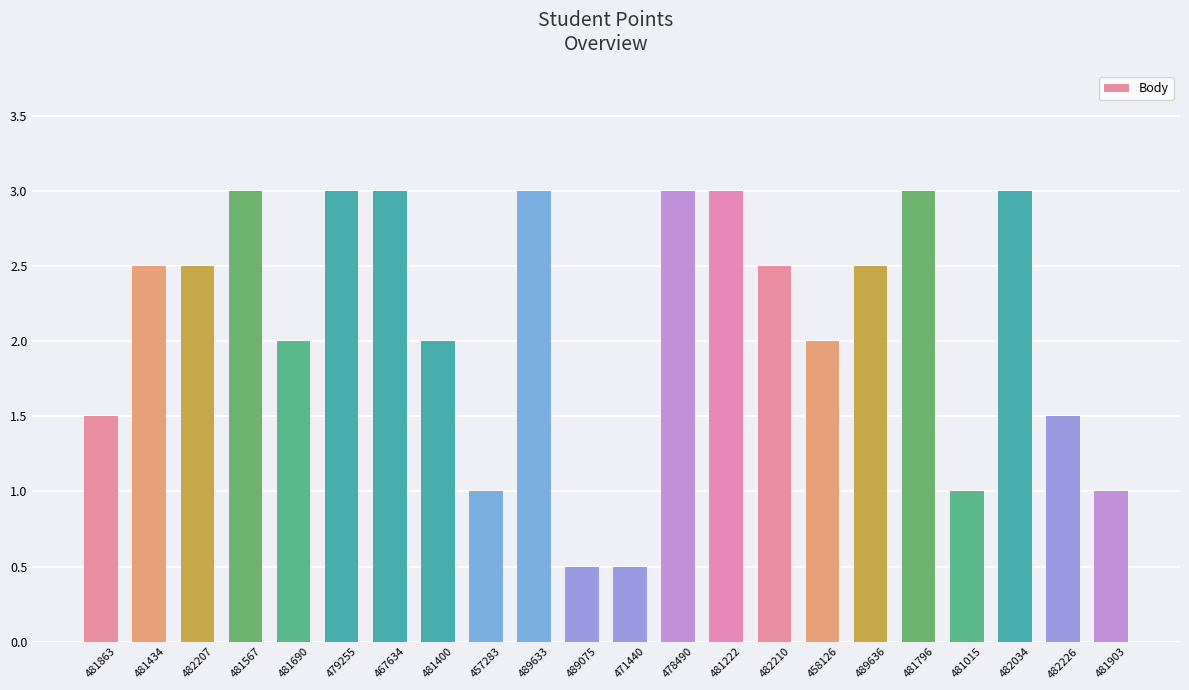

Approximately how many times larger is the value at 482034 compared to 457283?

3.0